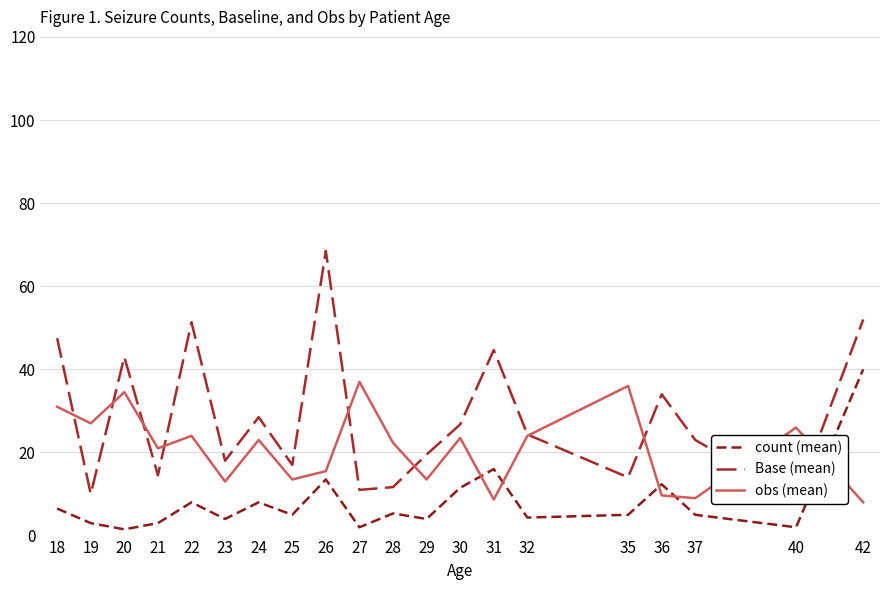

What is the minimum value shown in the chart?

1.5